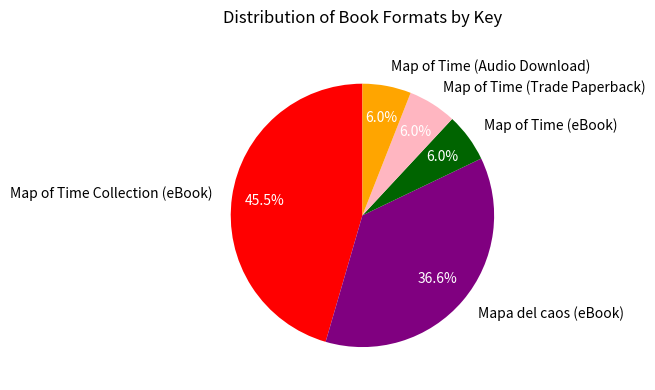

The Map of Time (Audio Download) slice represents 6% of the pie. True or false?

True